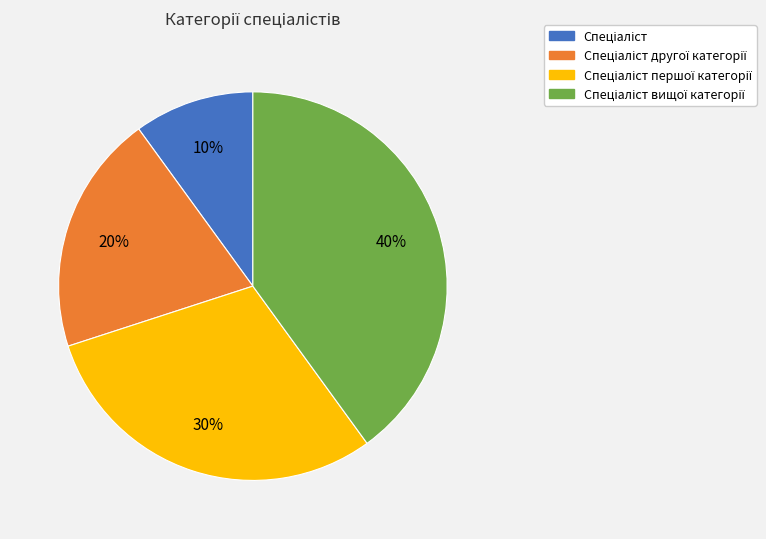

To the nearest percent, what is the difference between the largest and smallest slice percentages?

30%